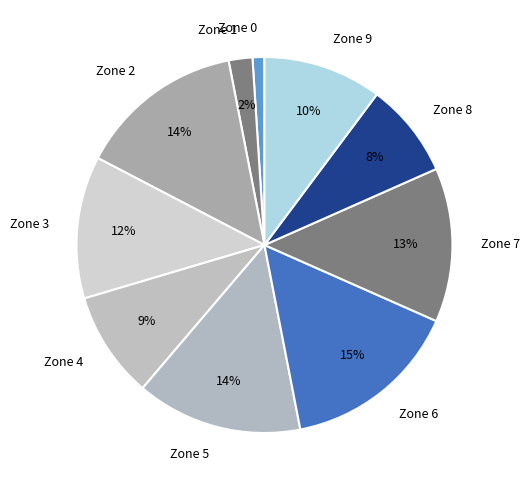

True or false: Zone 6 accounts for 15% of the total.

True